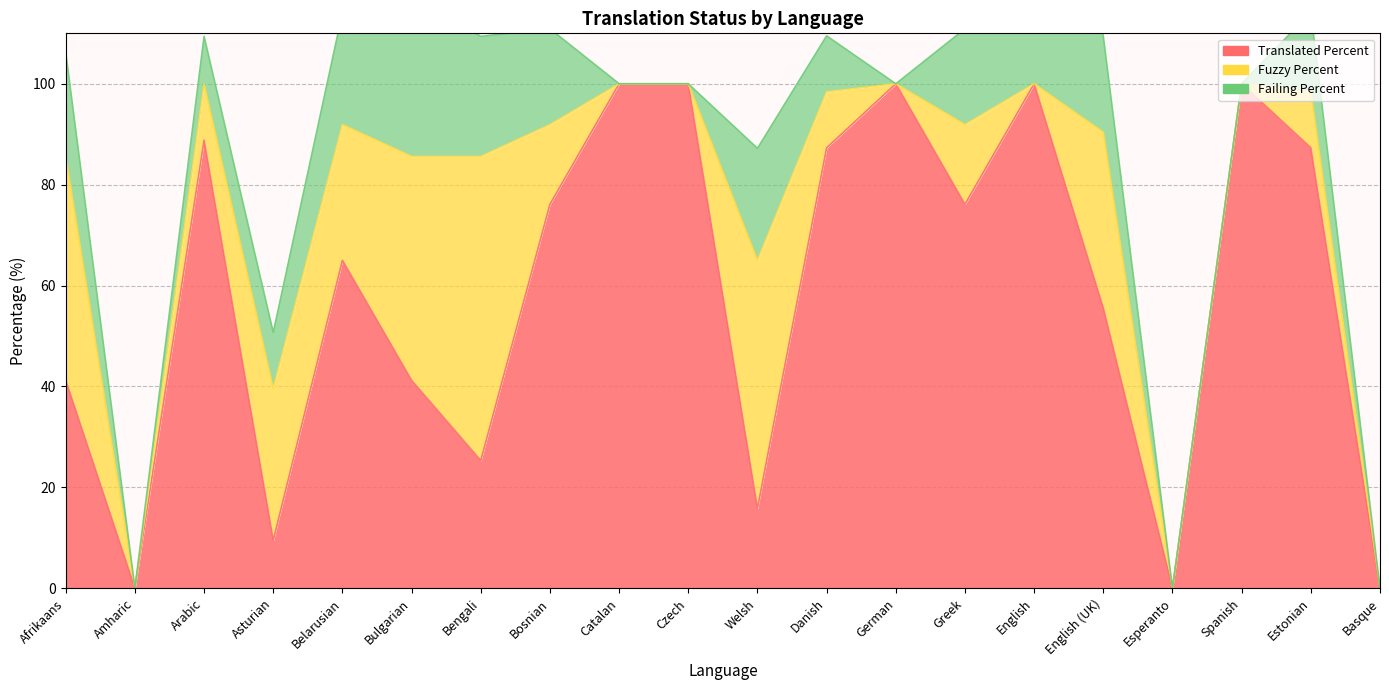

What is the sum of all failing_percent values?

291.6